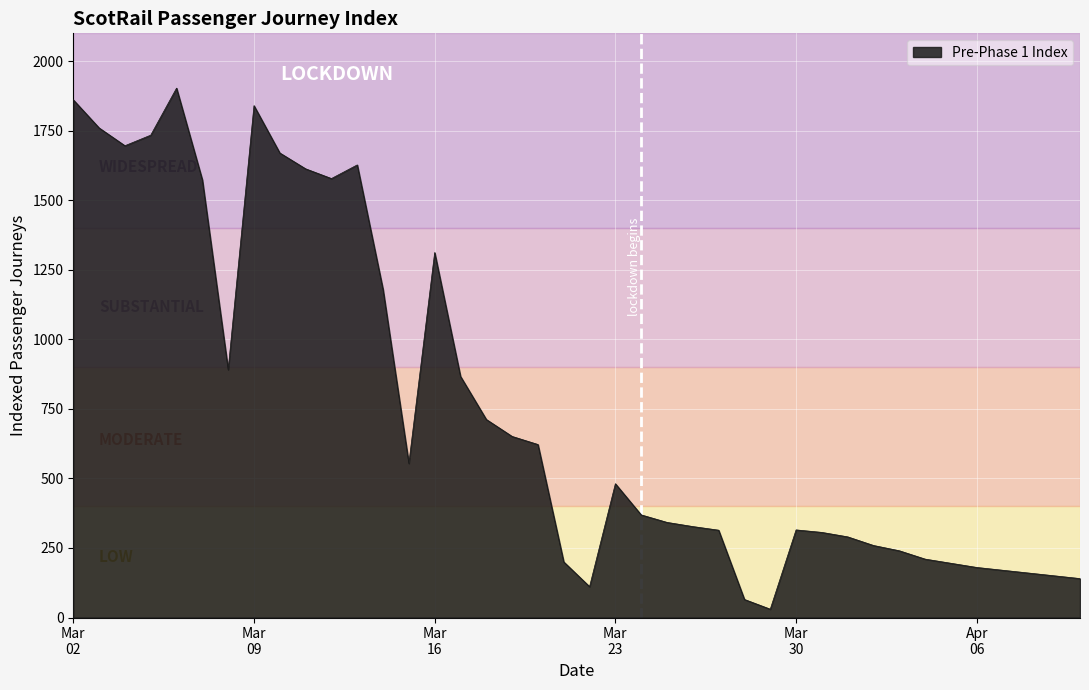

True or false: there are more than 2 points higher than both neighbors.

True